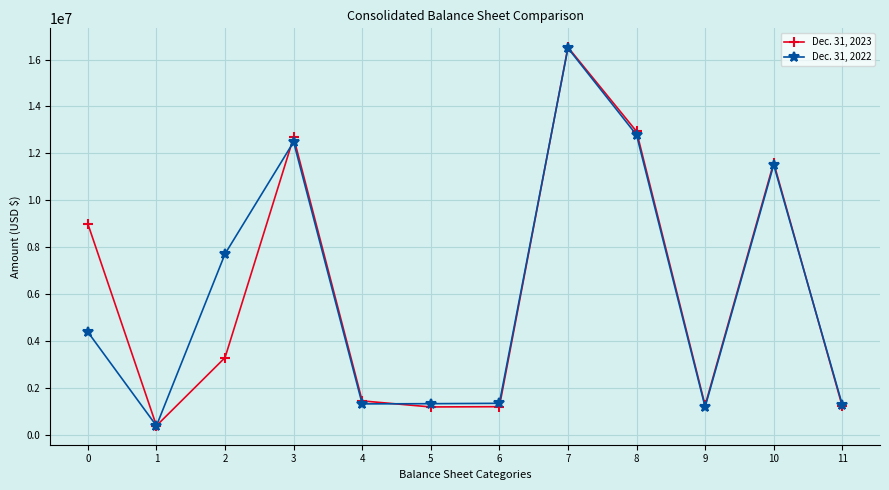

What are all the series names shown in the legend?

Dec. 31, 2023, Dec. 31, 2022